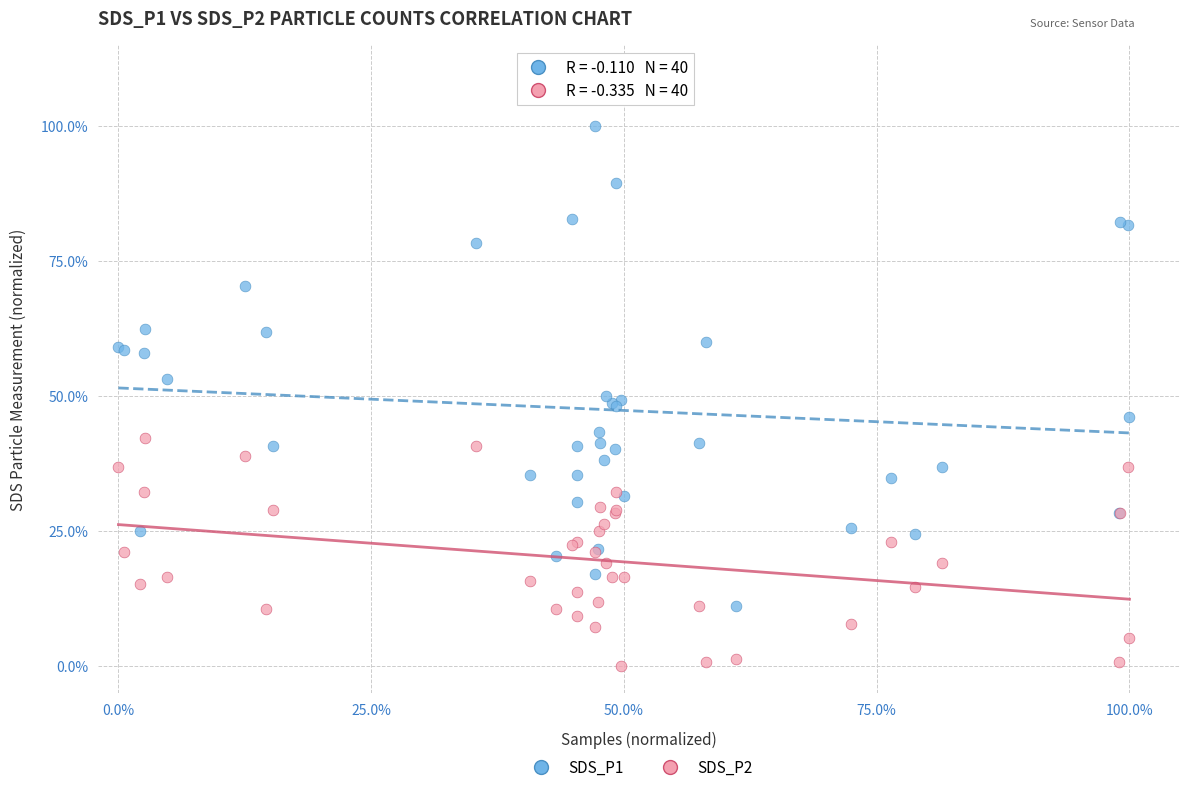

Which series has the largest Y range (max minus min)?

SDS_P1